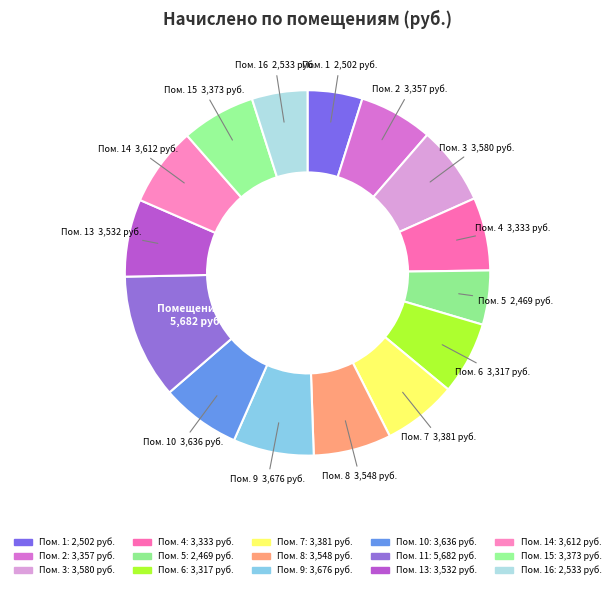

How many slices are in this pie chart?

15